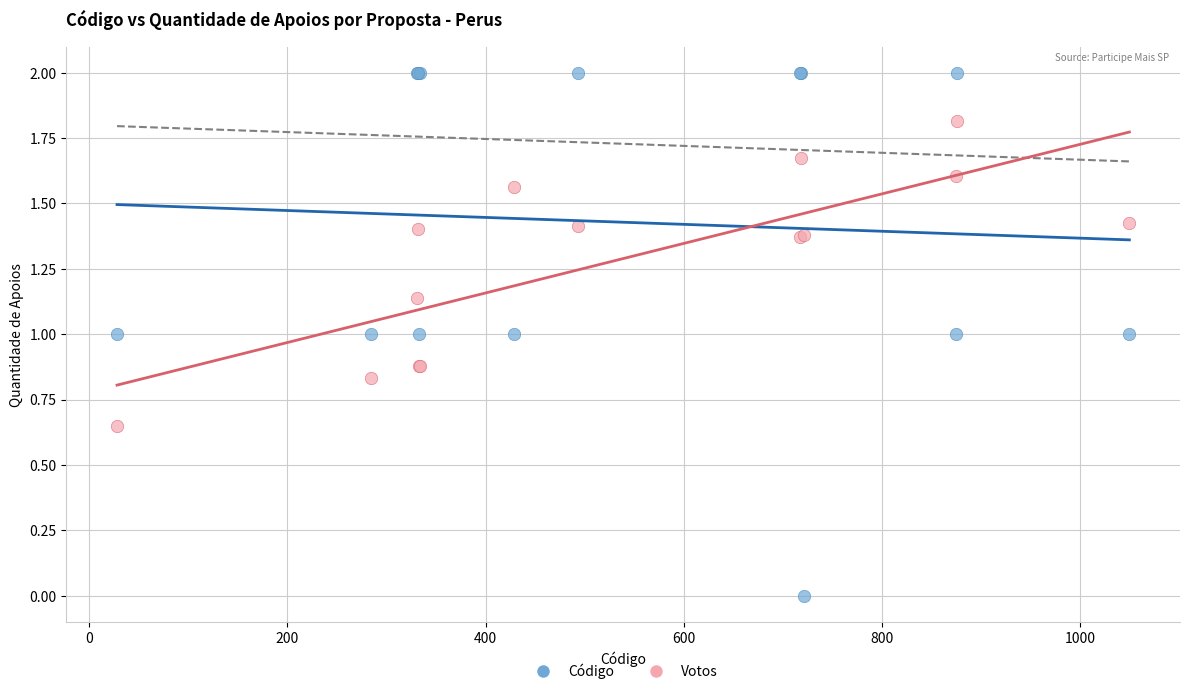

Which series has the widest spread of Y values?

Código